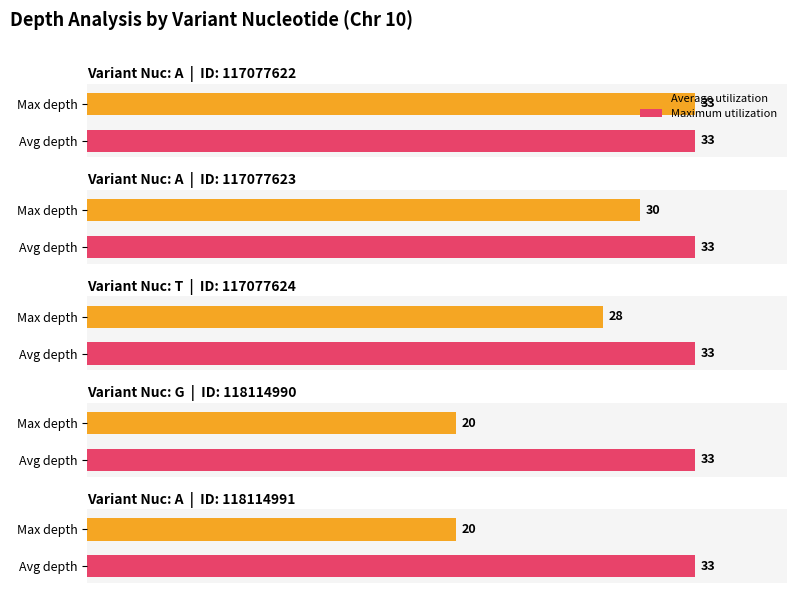

Is it true that the value at A is 43?

False